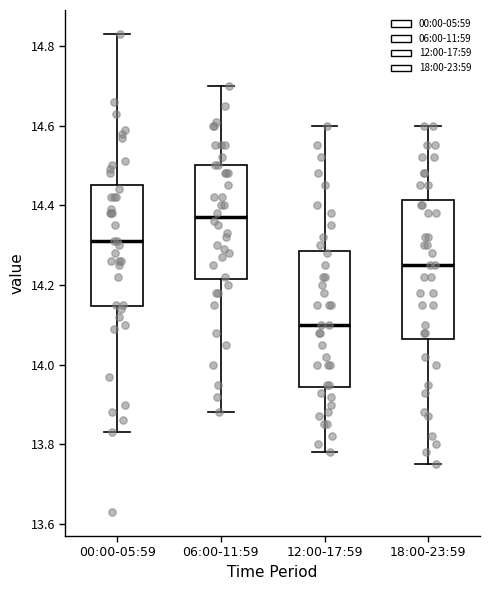

Which box's median line is the lowest?

12:00-17:59